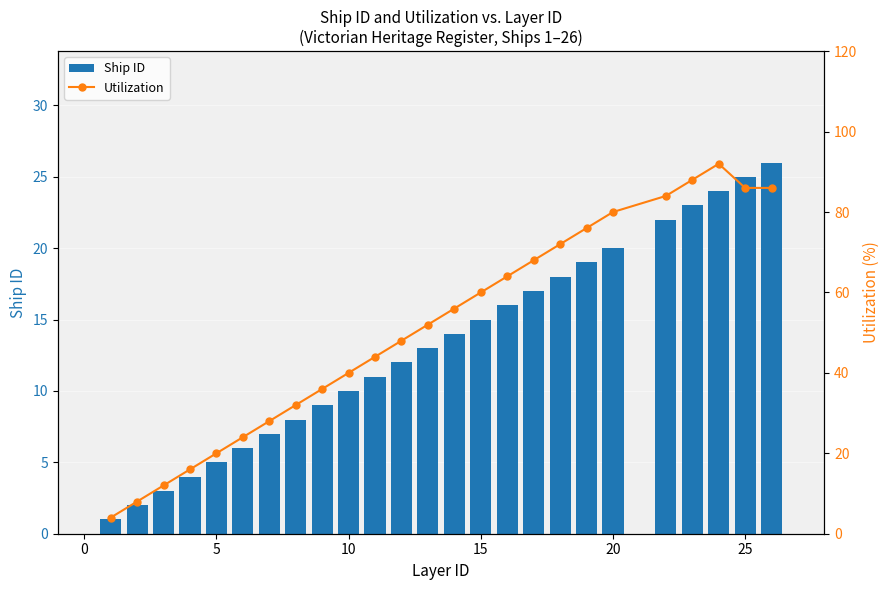

What is the maximum value for Ship ID?

26